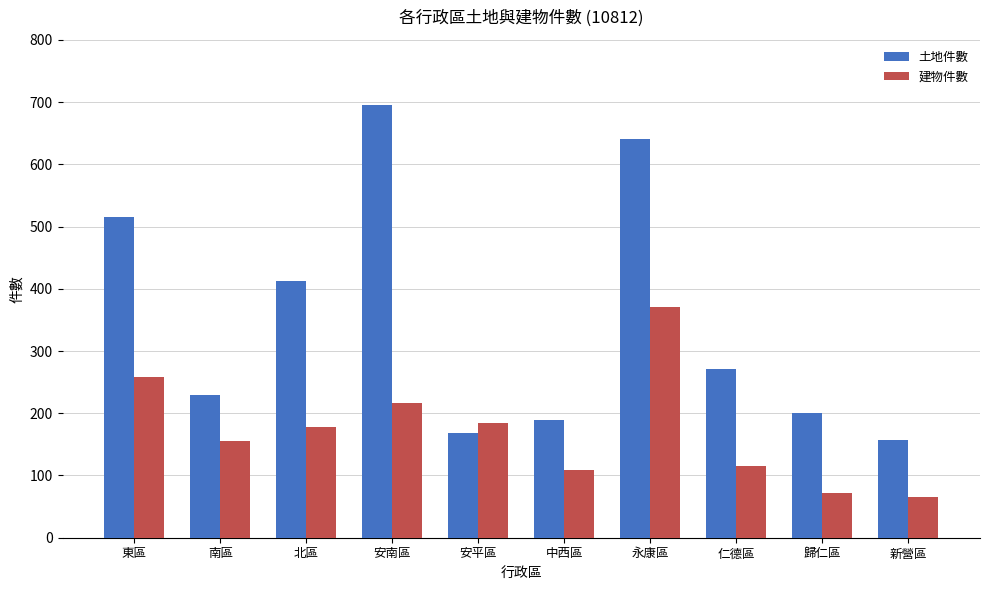

At how many categories does at least one series exceed 594?

2